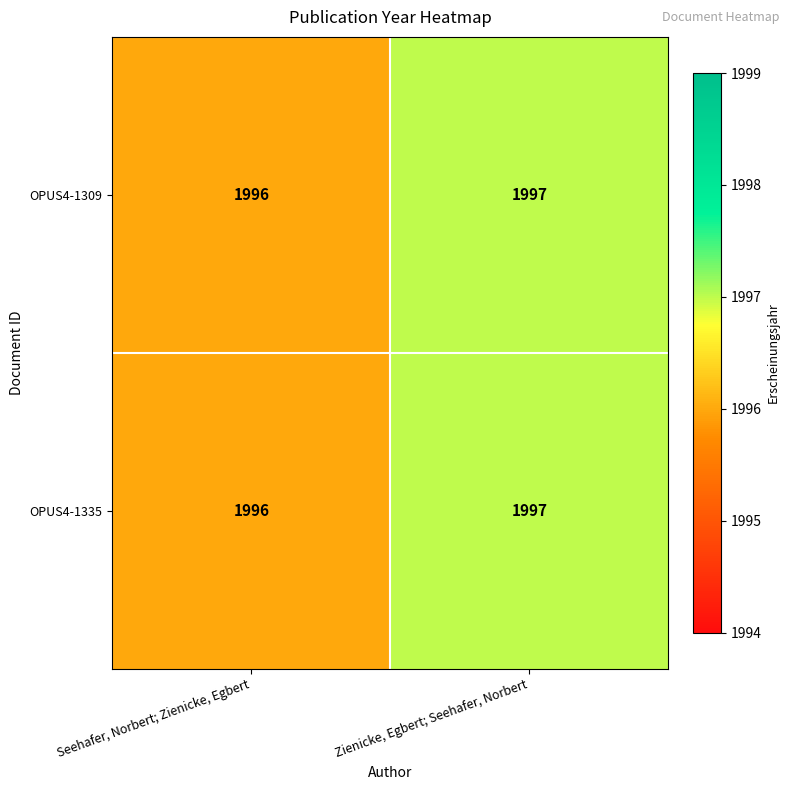

Reading left to right, what are all the values shown in this chart?

OPUS4-1309: Seehafer, Norbert; Zienicke, Egbert=1996	Zienicke, Egbert; Seehafer, Norbert=1997
OPUS4-1335: Seehafer, Norbert; Zienicke, Egbert=1996	Zienicke, Egbert; Seehafer, Norbert=1997